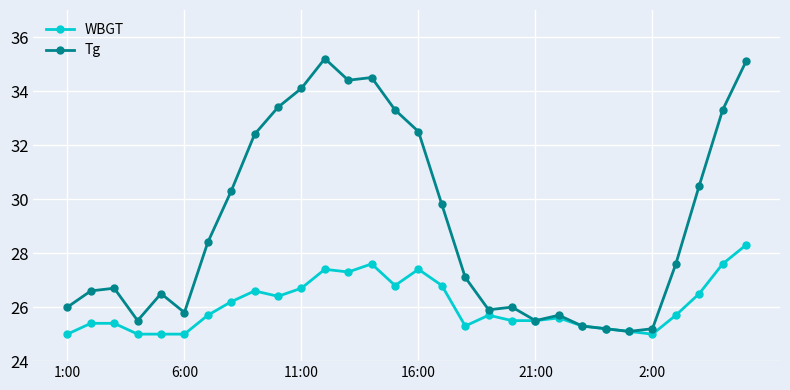

What is the value of the WBGT point at the 4th from the left?

25.0